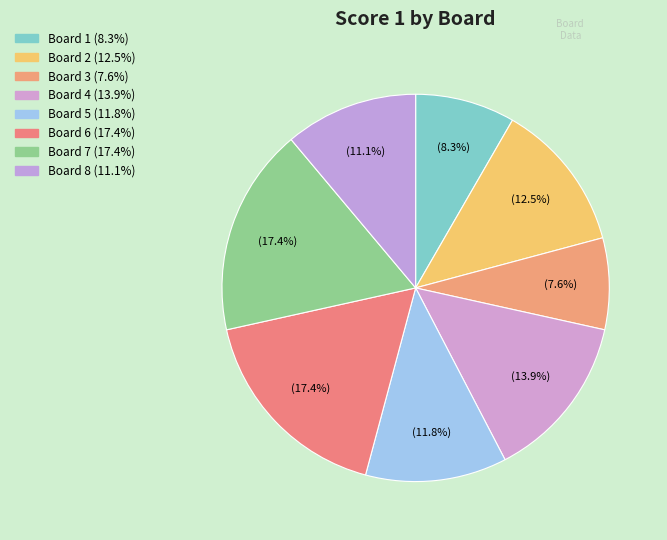

The Board 7 slice represents 17% of the pie. True or false?

True